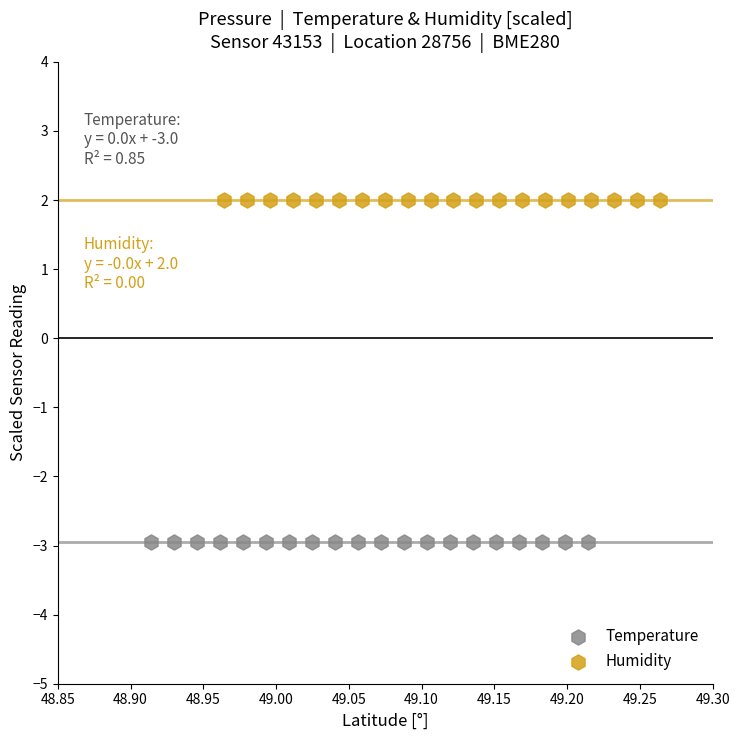

Which series reaches the minimum Y coordinate?

Temperature